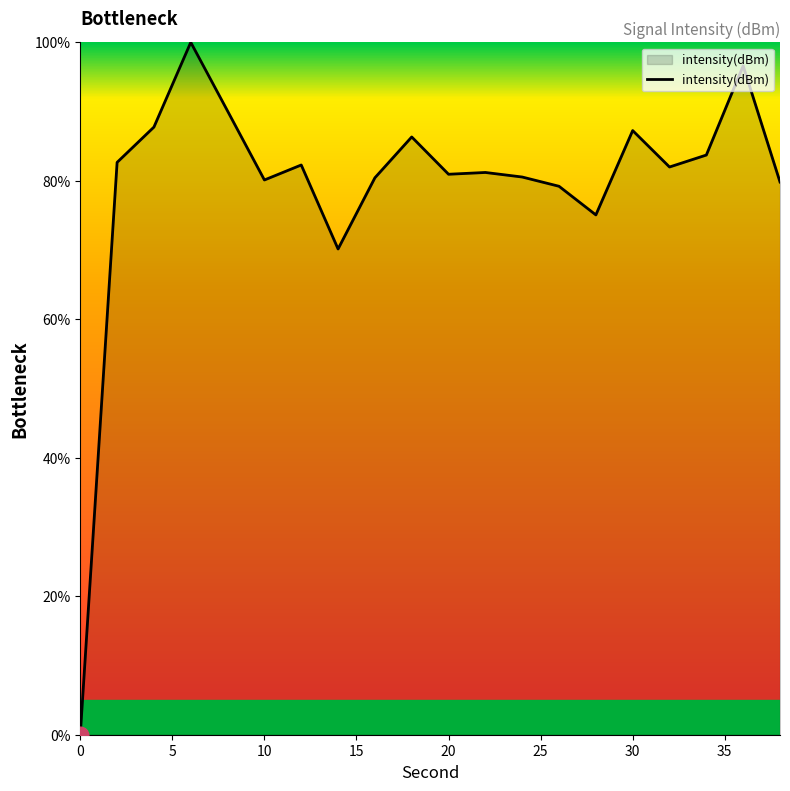

What is the maximum value shown in the chart?

100.0